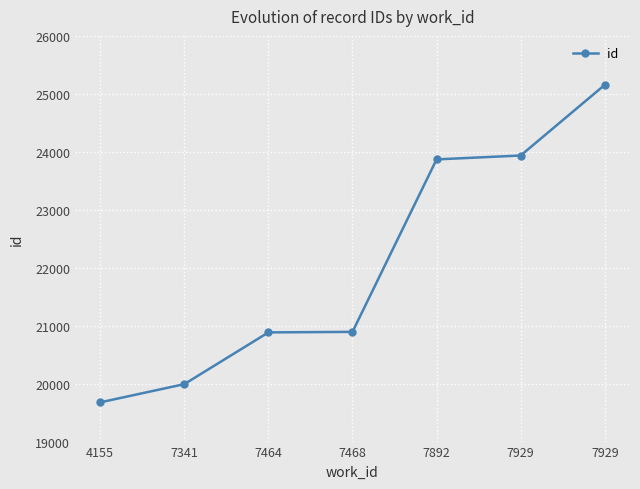

List the labels in order of value, largest first.

7929, 7929, 7892, 7468, 7464, 7341, 4155